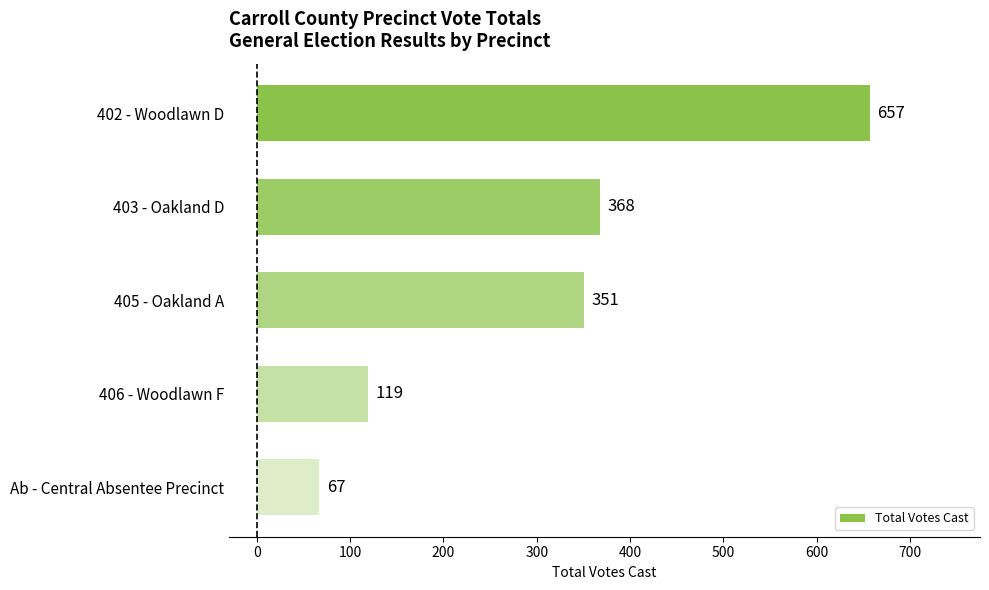

At which label is the value closest to 362?

403 - Oakland D